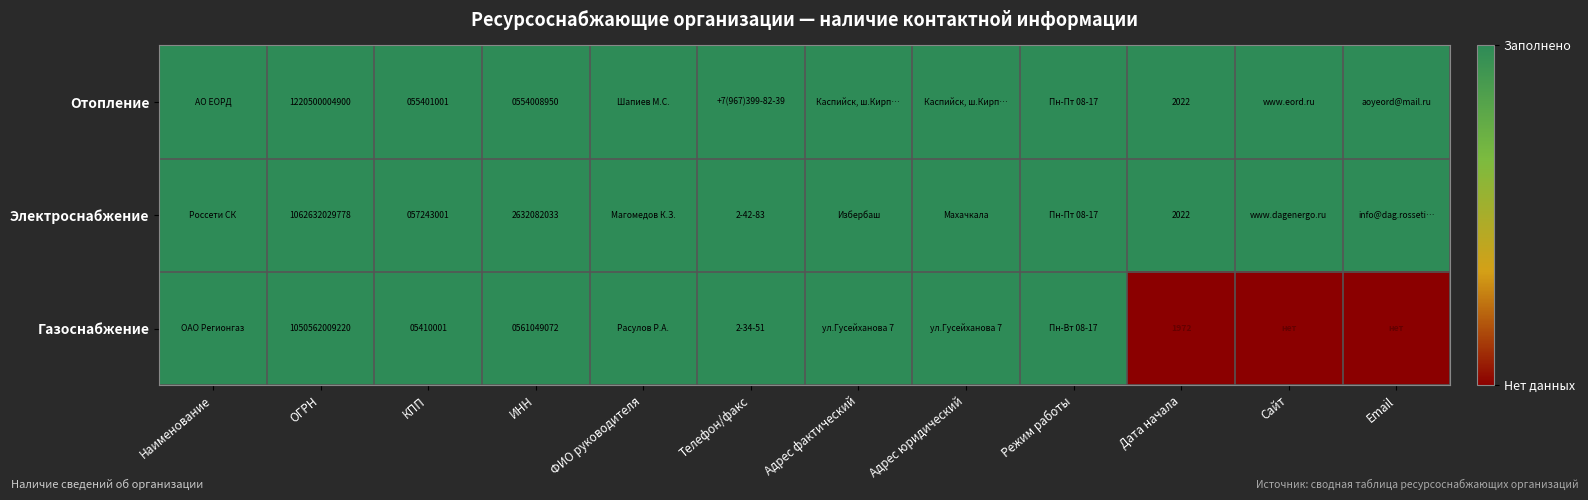

Is it true that Отопление equals 73090492 at КПП?

False